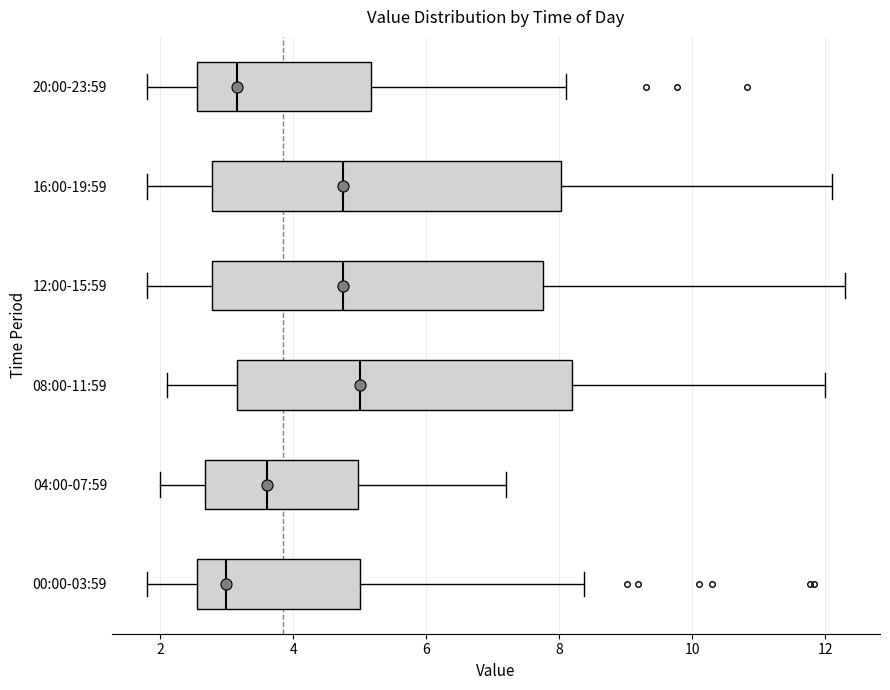

Reading bottom to top, transcribe this box plot: for each box, give where its median line is, the range the box spans, and where its two whiskers end, as read against the x-axis. The values are not printed on the chart, so give them approximately, as read against the axis.

00:00-03:59: median 3.0, box 2.6 to 5.0, whiskers 1.8 to 8.4
04:00-07:59: median 3.6, box 2.6 to 5.0, whiskers 2.0 to 7.2
08:00-11:59: median 5.0, box 3.2 to 8.2, whiskers 2.2 to 12.0
12:00-15:59: median 4.8, box 2.8 to 7.8, whiskers 1.8 to 12.4
16:00-19:59: median 4.8, box 2.8 to 8.0, whiskers 1.8 to 12.2
20:00-23:59: median 3.2, box 2.6 to 5.2, whiskers 1.8 to 8.2